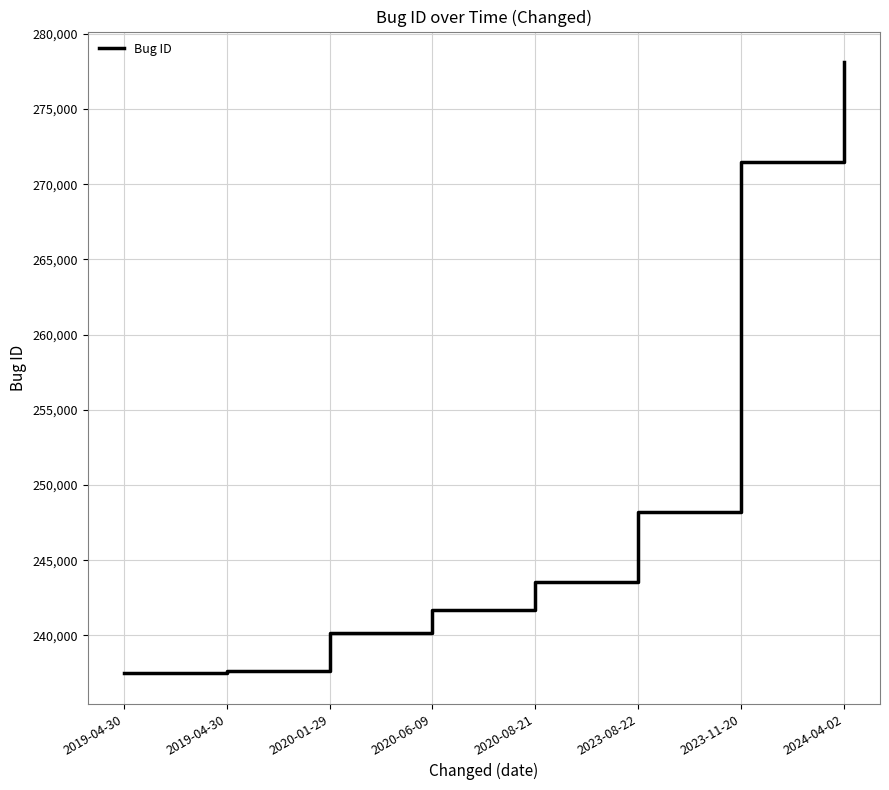

Where does the data first go above 243576?

2023-08-22